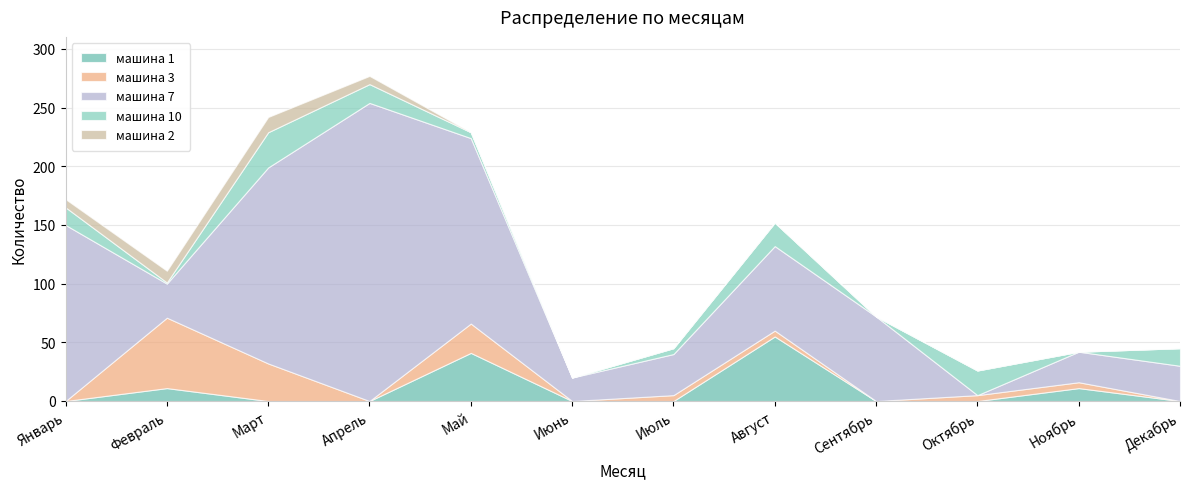

The машина 1 series shows -26 at Июль. True or false?

False